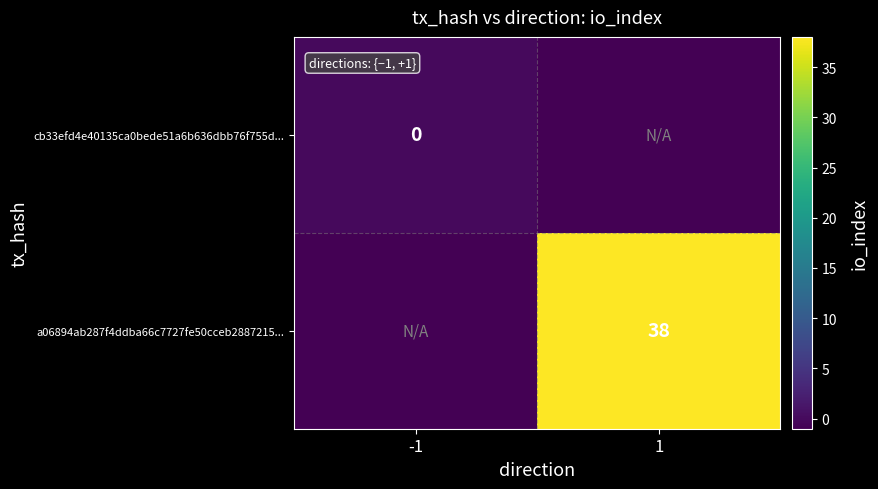

The value of a06894ab287f4ddba66c7727fe50cceb2887215... at 1 is 23. True or false?

False